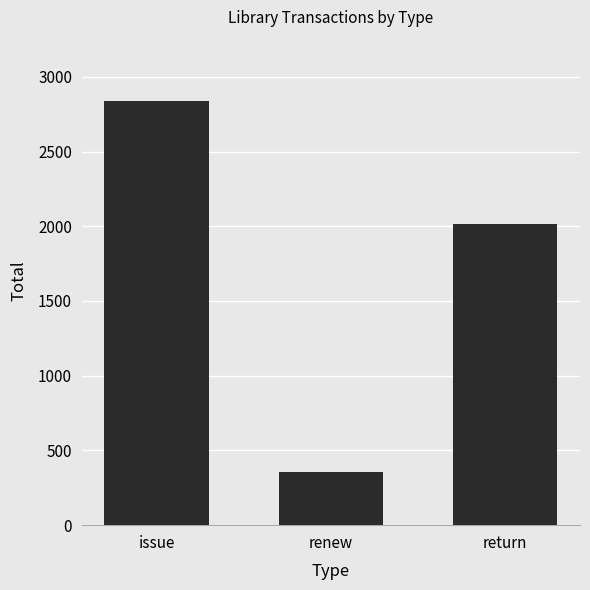

What is the difference between the maximum and second lowest values?

827